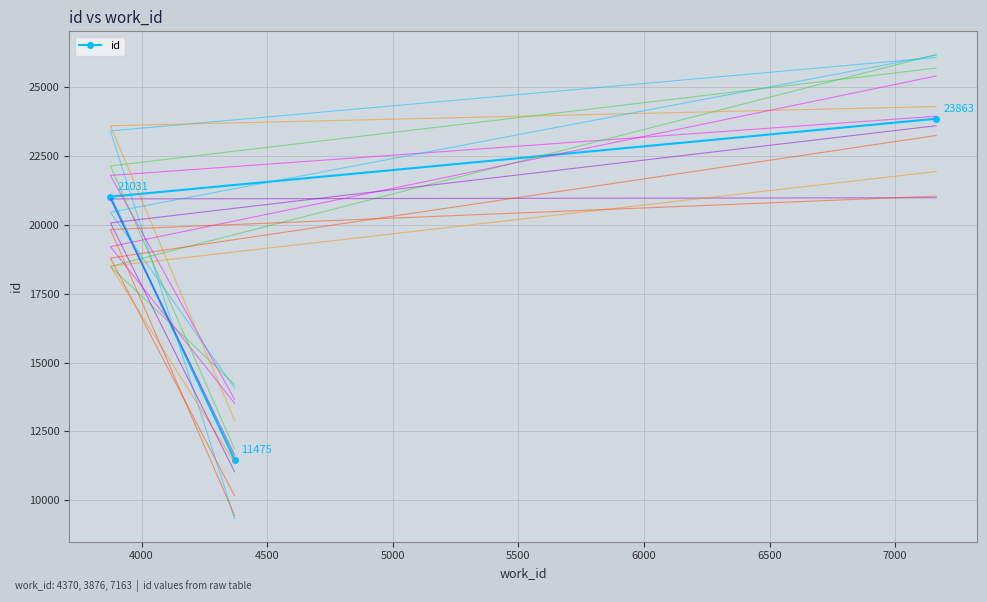

Count the id values in the range 11475 to 23863.

3